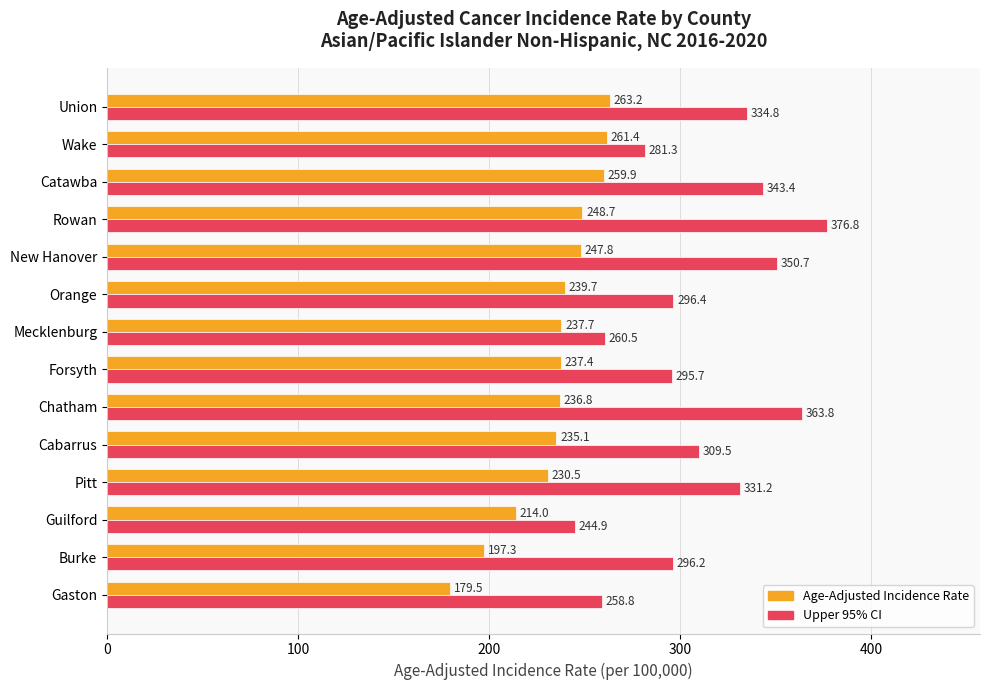

Which series has the largest total across all categories?

Upper 95% CI